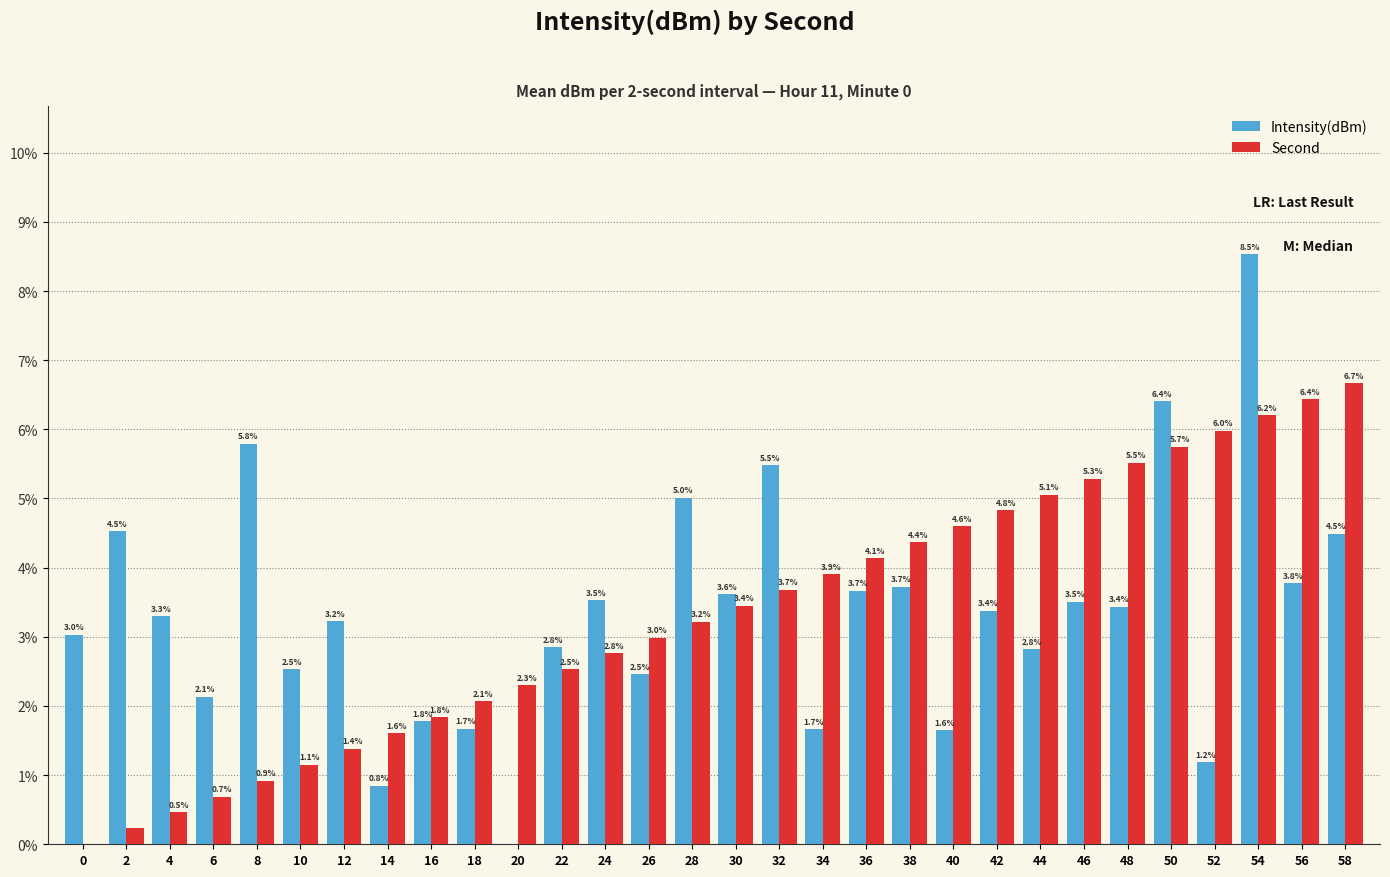

What is the total value across all series at 0?

3.0